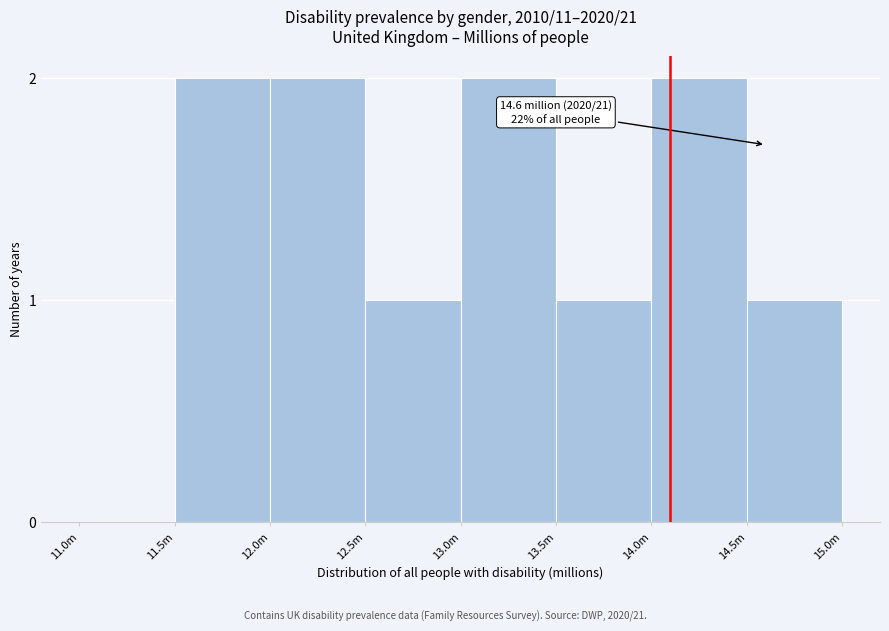

Reading left to right, what are all the values shown in this chart?

11.0m=0	11.5m=2	12.0m=2	12.5m=1	13.0m=2	13.5m=1	14.0m=2	14.5m=1